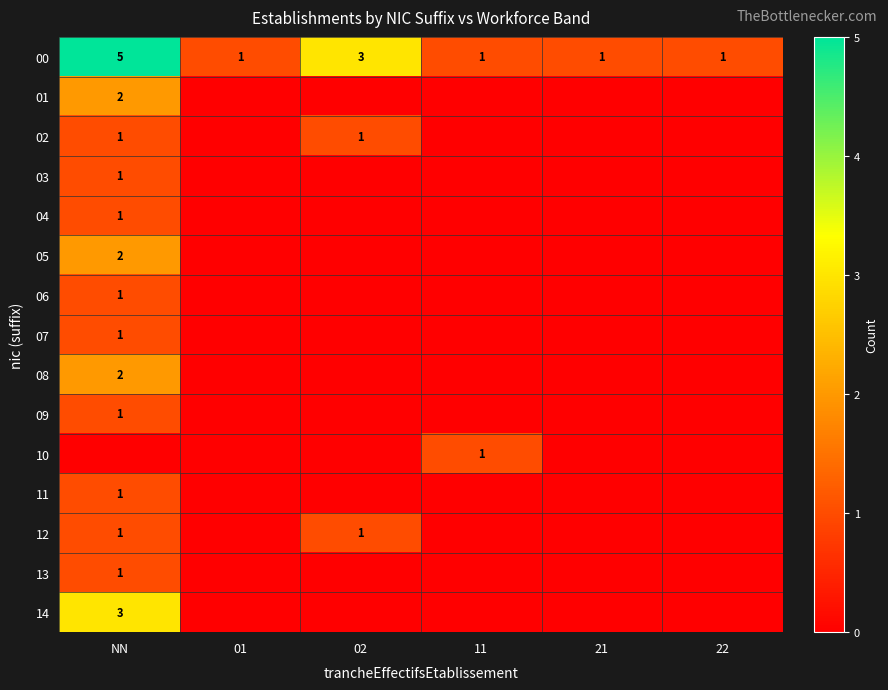

What is the maximum value shown in the chart?

5